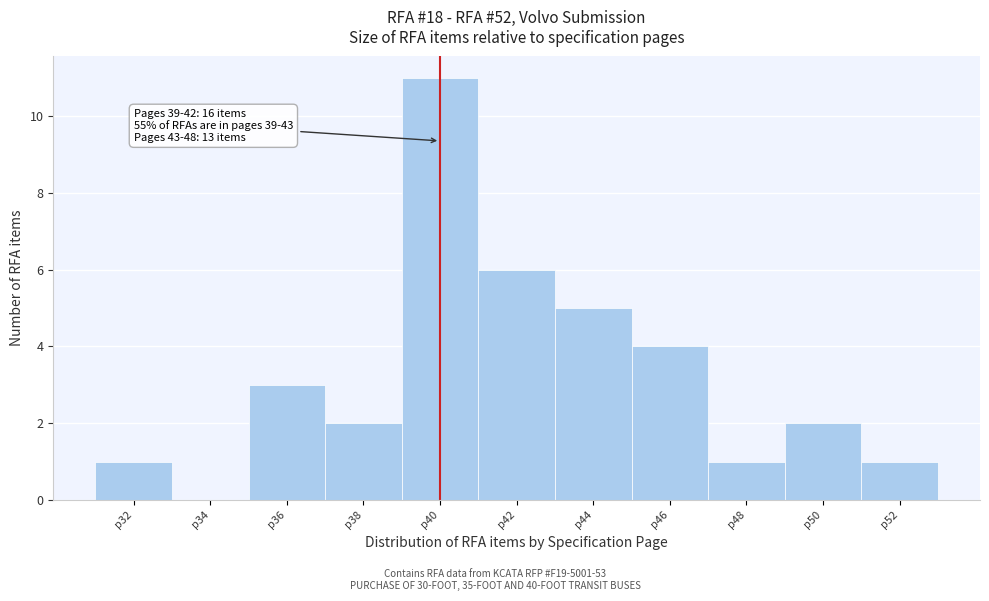

Reading left to right, what are all the values shown in this chart?

p32=1	p34=0	p36=3	p38=2	p40=11	p42=6	p44=5	p46=4	p48=1	p50=2	p52=1